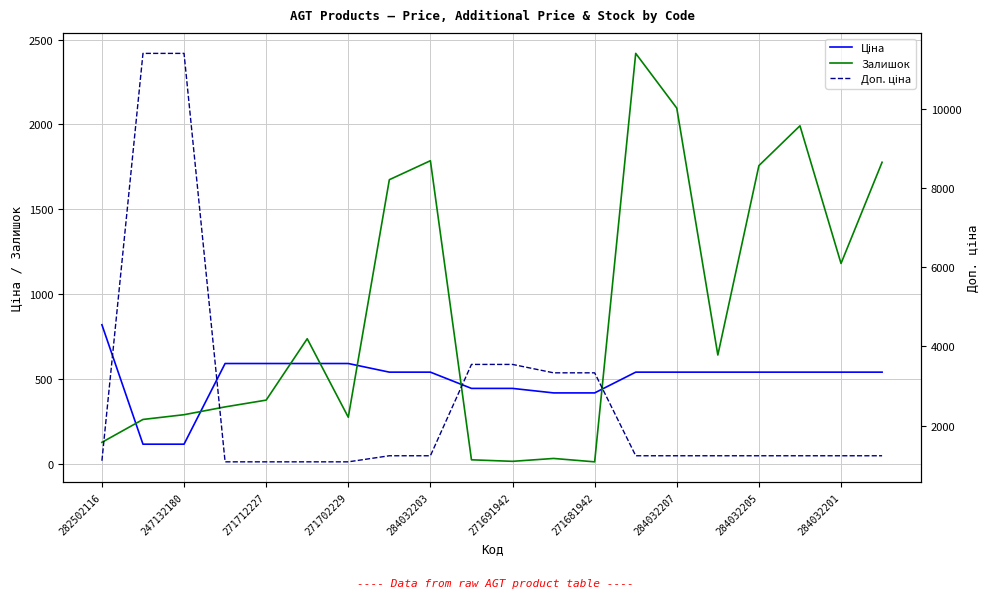

How many data points in Ціна are above 539?

5